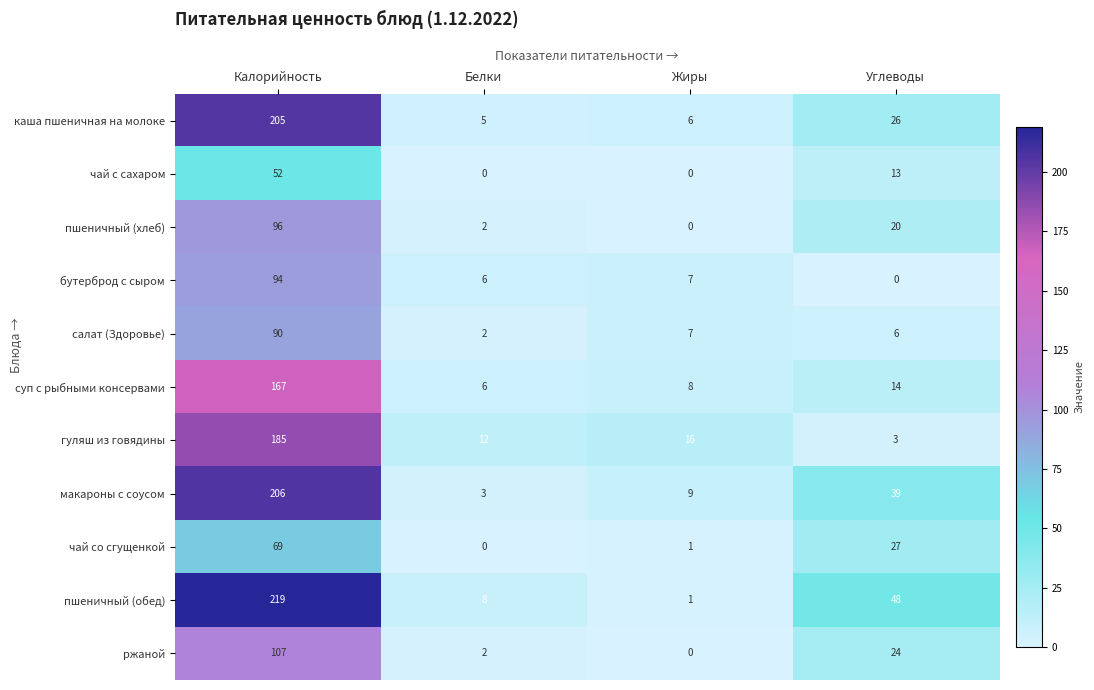

At which category is the sum across all series the highest?

Калорийность